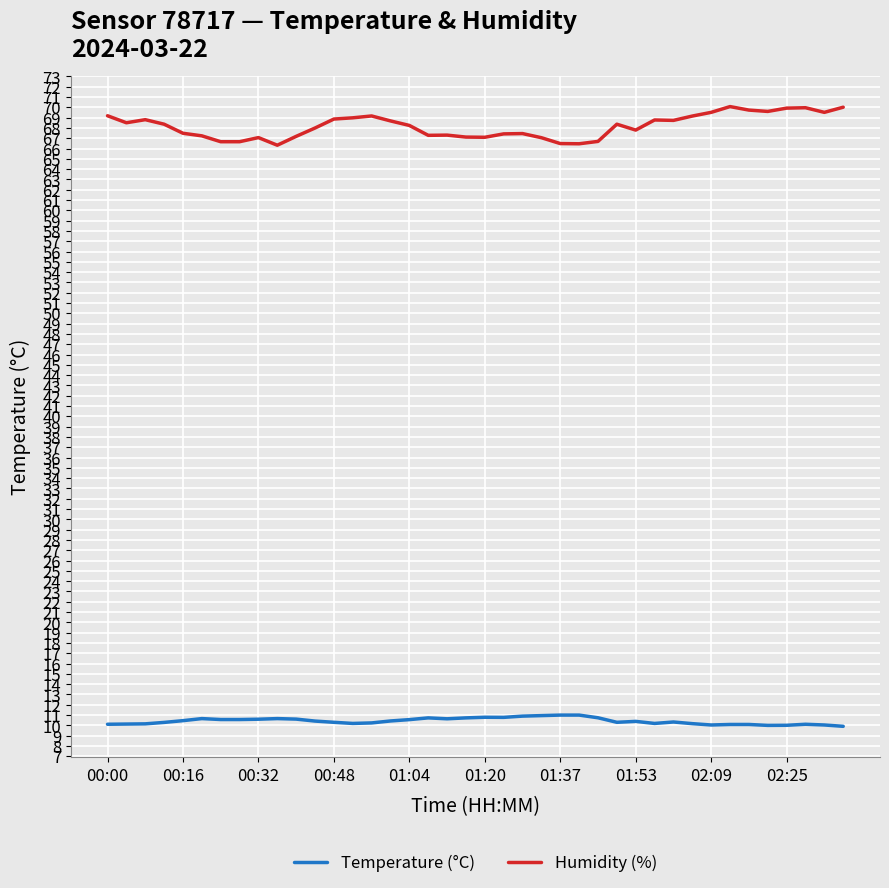

What is the maximum value for Humidity (%)?

70.1